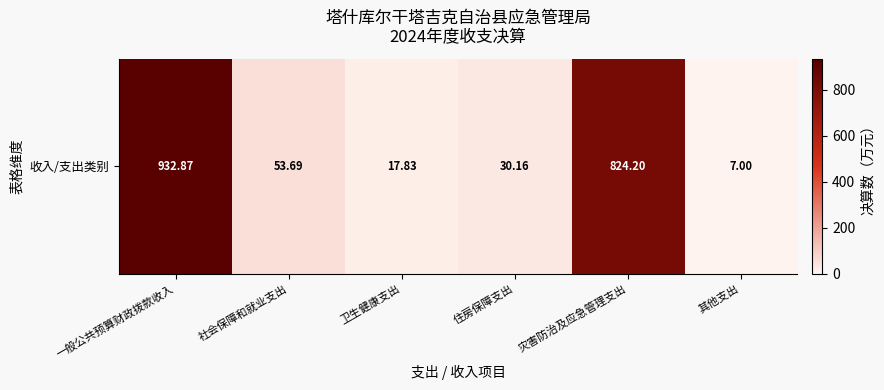

Reading left to right, what are all the values shown in this chart?

一般公共预算财政拨款收入=932.9	社会保障和就业支出=53.7	卫生健康支出=17.8	住房保障支出=30.2	灾害防治及应急管理支出=824.2	其他支出=7.0